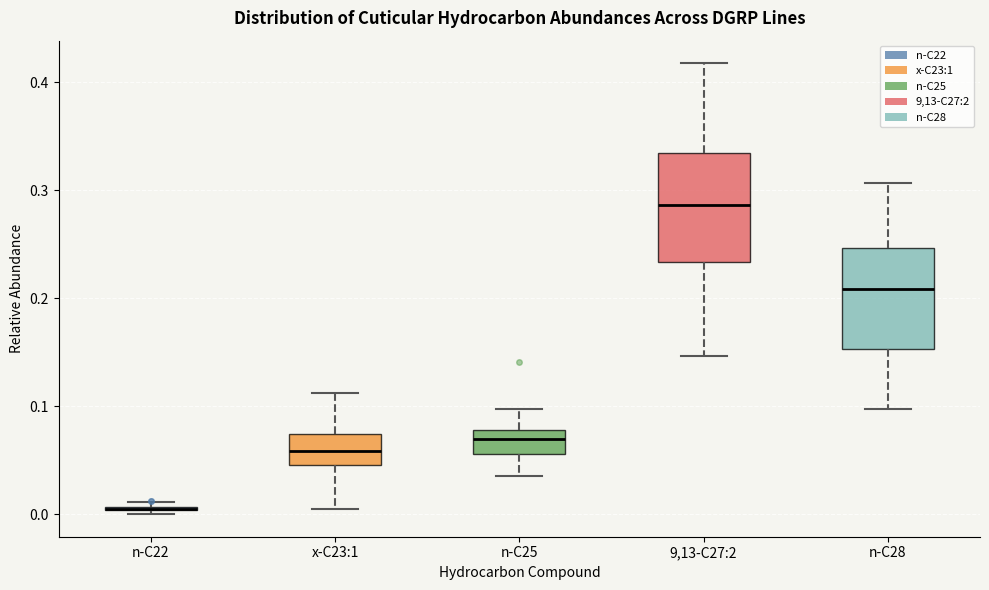

Where does the median line of the box for 9,13-C27:2 sit on the y-axis? The values are not printed on the chart, so give them approximately, as read against the axis.

0.29